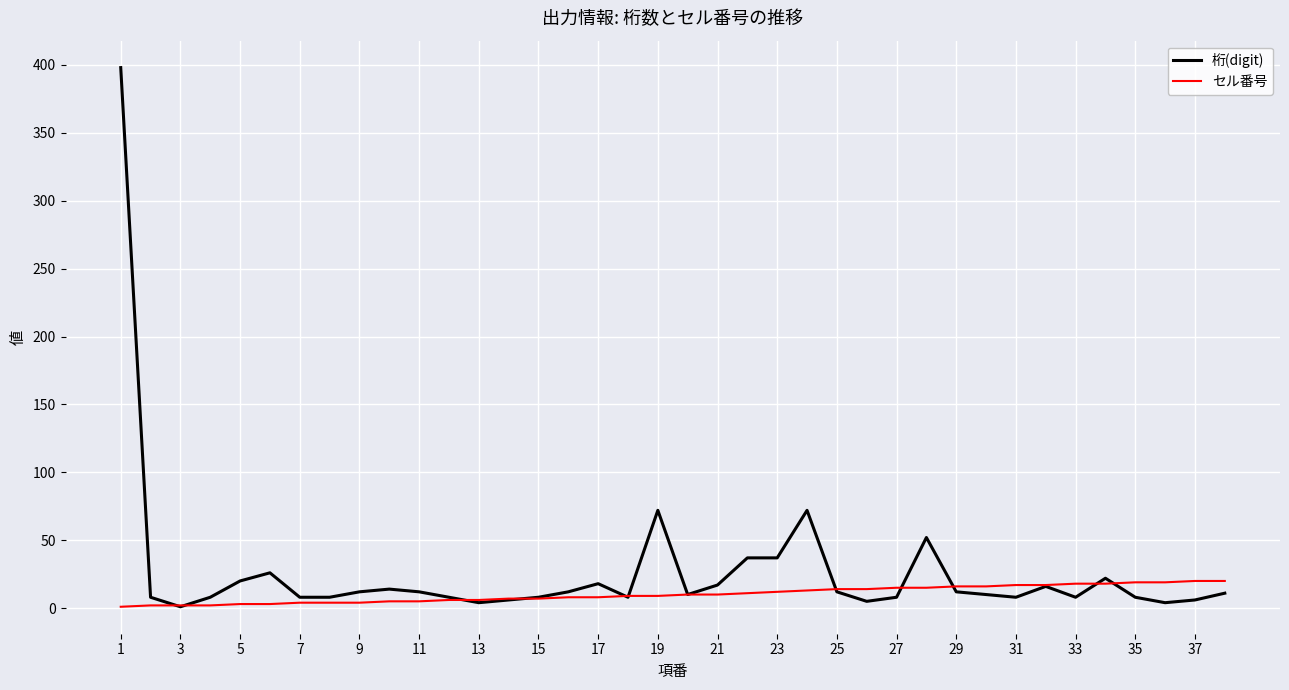

What is the difference between the maximum and minimum values in the セル番号 series?

19